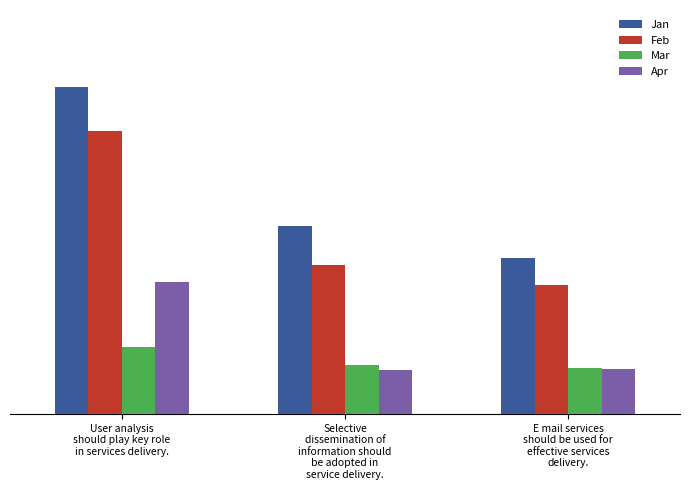

What is the value of the Jan bar at the 2nd from the left?

0.5